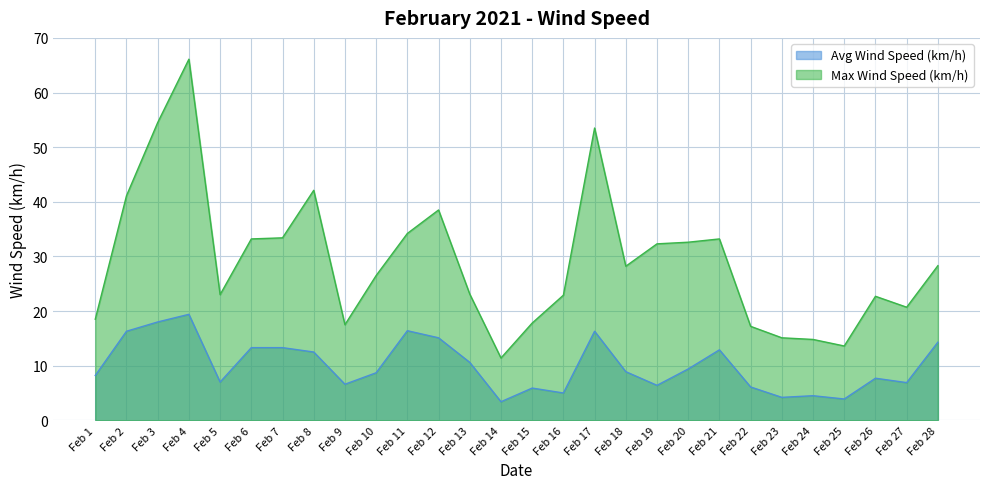

True or false: Avg Wind Speed (km/h) and Max Wind Speed (km/h) intersect in this chart.

False